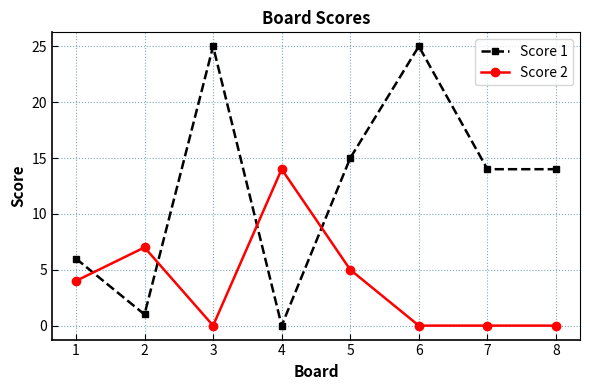

How many Score 1 values are between 6 and 25?

6